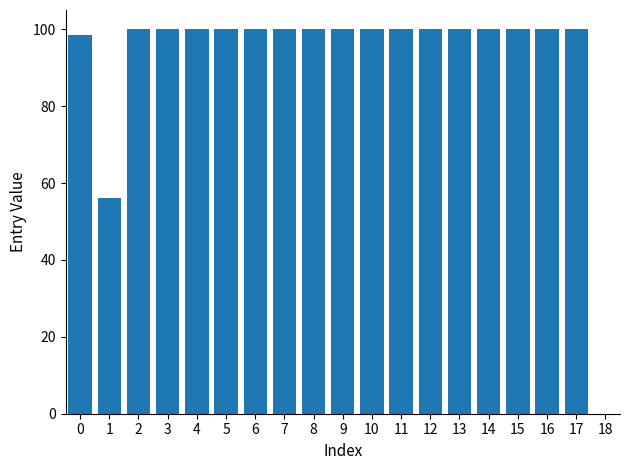

Approximately how many times larger is the value at 1 compared to 5?

0.6